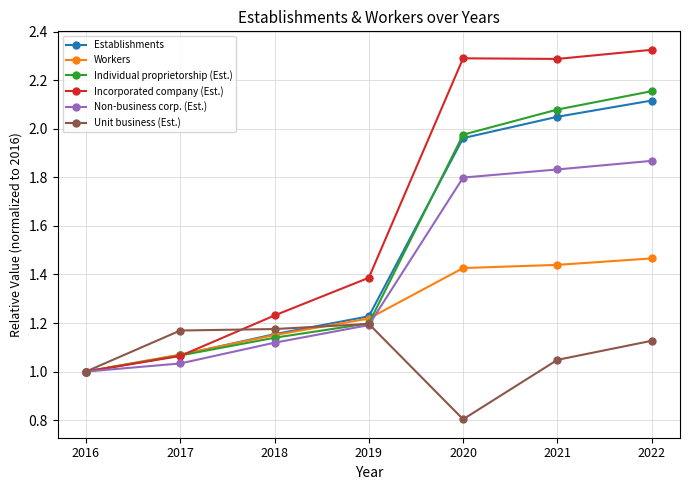

At how many categories does at least one series exceed 2?

3